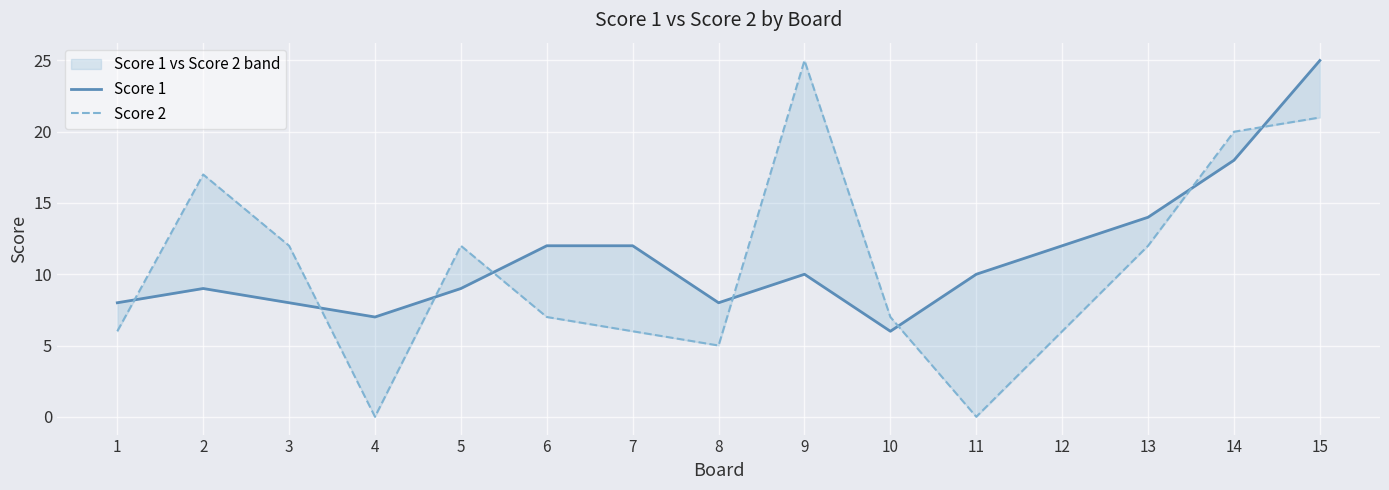

Reading left to right, list all the values displayed in this chart.

Score 1: 1=8	2=9	3=8	4=7	5=9	6=12	7=12	8=8	9=10	10=6	11=10	12=12	13=14	14=18	15=25
Score 2: 1=6	2=17	3=12	4=0	5=12	6=7	7=6	8=5	9=25	10=7	11=0	12=6	13=12	14=20	15=21